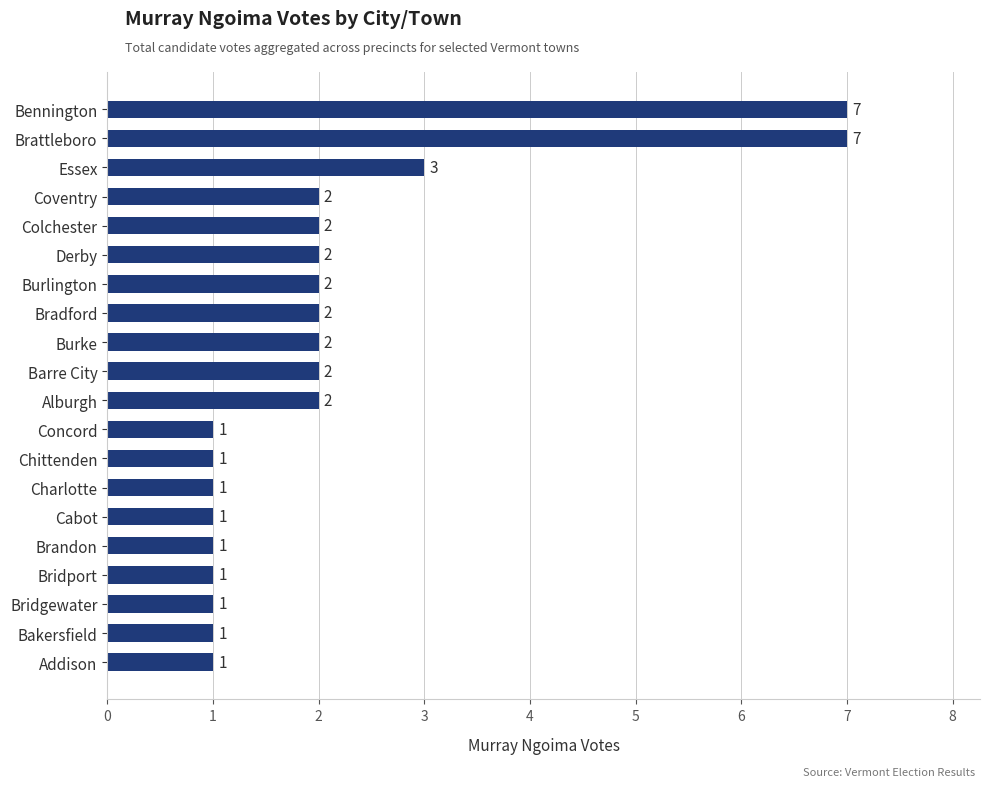

How many values are between 1 and 2?

17